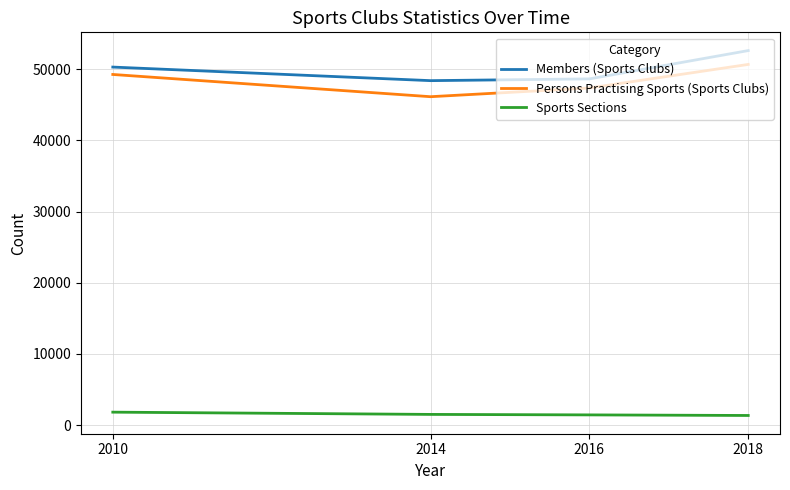

Between 2010 and 2014, which series saw the biggest shift?

Persons Practising Sports (Sports Clubs)